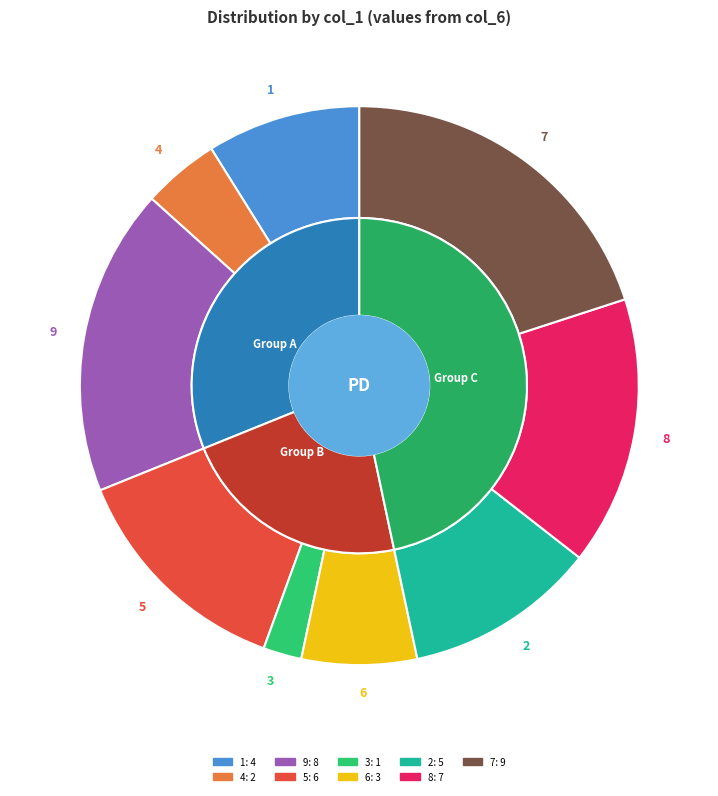

The 6 slice represents 1% of the pie. True or false?

False